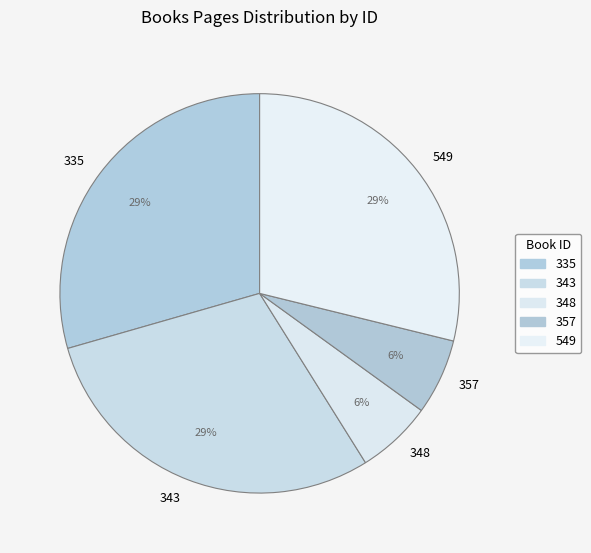

To the nearest percent, what portion does 343 represent?

29%